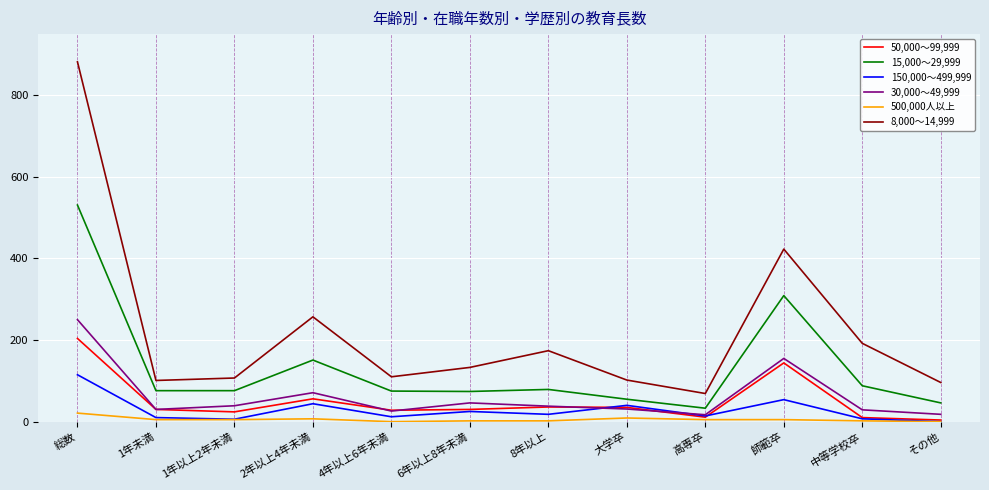

The 30,000～49,999 series shows 38 at 8年以上. True or false?

True